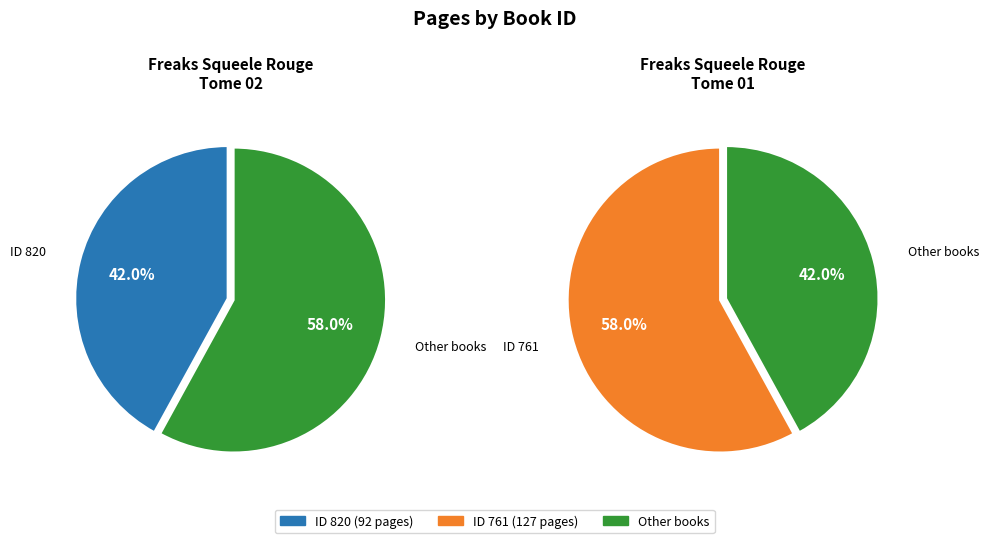

What is the majority slice?

761